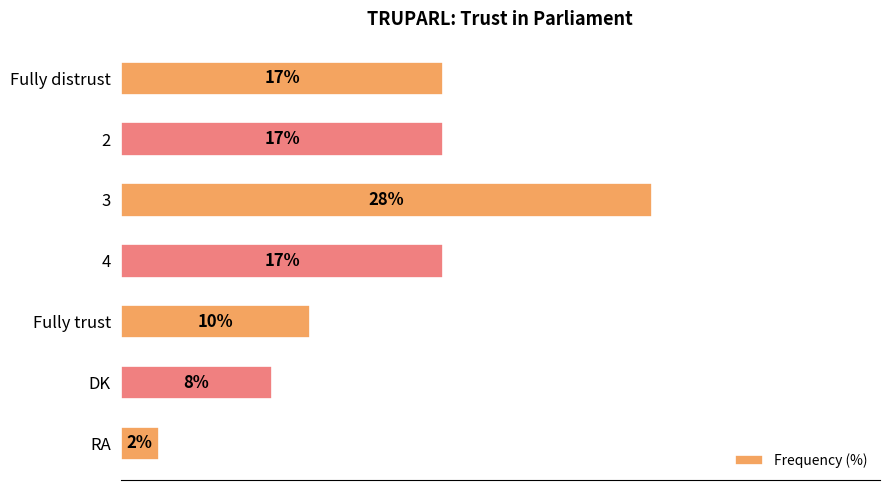

Which has a higher value, DK or Fully distrust?

Fully distrust